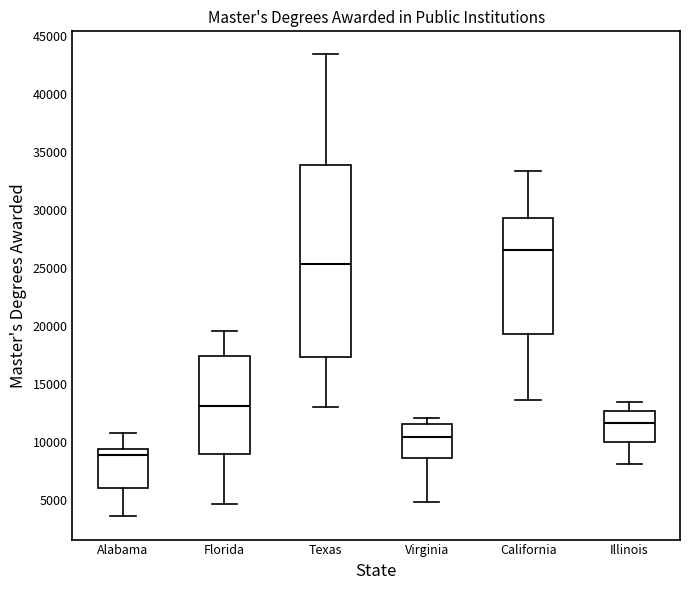

Reading left to right, transcribe this box plot: for each box, give where its median line is, the range the box spans, and where its two whiskers end, as read against the y-axis. The values are not printed on the chart, so give them approximately, as read against the axis.

Alabama: median 9000, box 6000 to 9500, whiskers 3500 to 10500
Florida: median 13000, box 9000 to 17500, whiskers 4500 to 19500
Texas: median 25500, box 17500 to 34000, whiskers 13000 to 43500
Virginia: median 10500, box 8500 to 11500, whiskers 5000 to 12000
California: median 26500, box 19500 to 29500, whiskers 13500 to 33500
Illinois: median 11500, box 10000 to 12500, whiskers 8000 to 13500